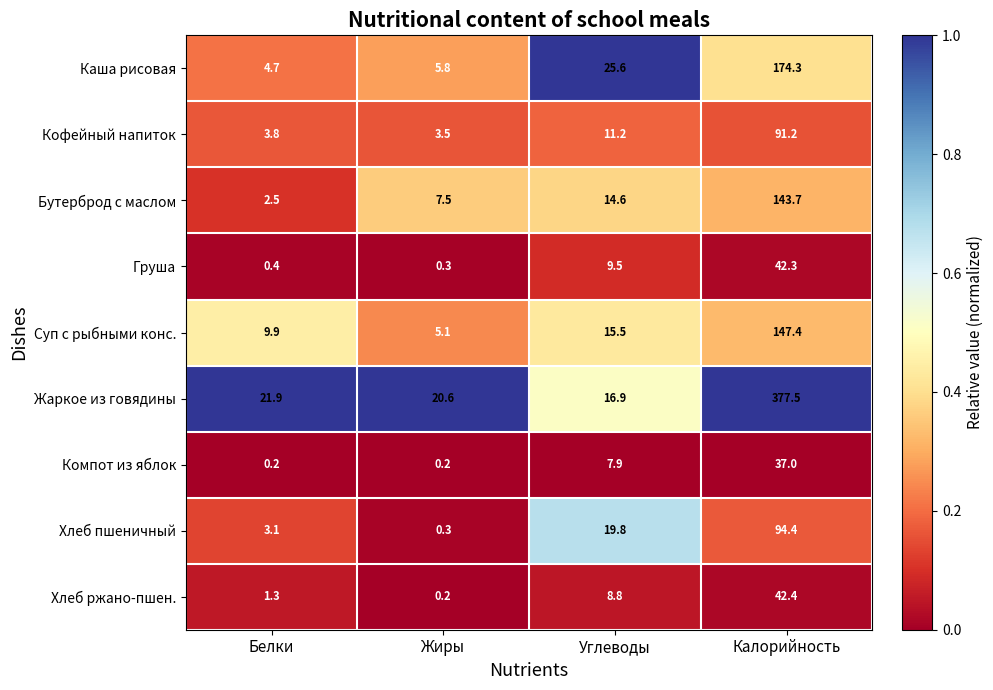

Rank the series at Белки from lowest to highest value.

Компот из яблок, Груша, Хлеб ржано-пшен., Бутерброд с маслом, Хлеб пшеничный, Кофейный напиток, Каша рисовая, Суп с рыбными конс., Жаркое из говядины